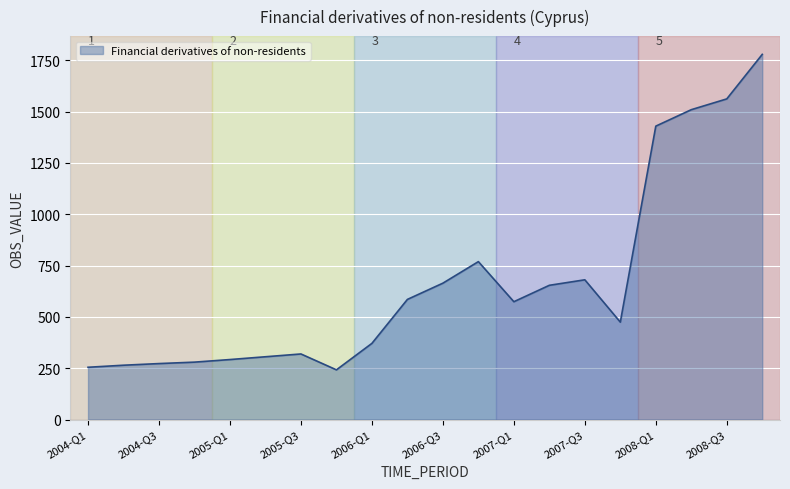

What is the maximum value shown in the chart?

1778.4